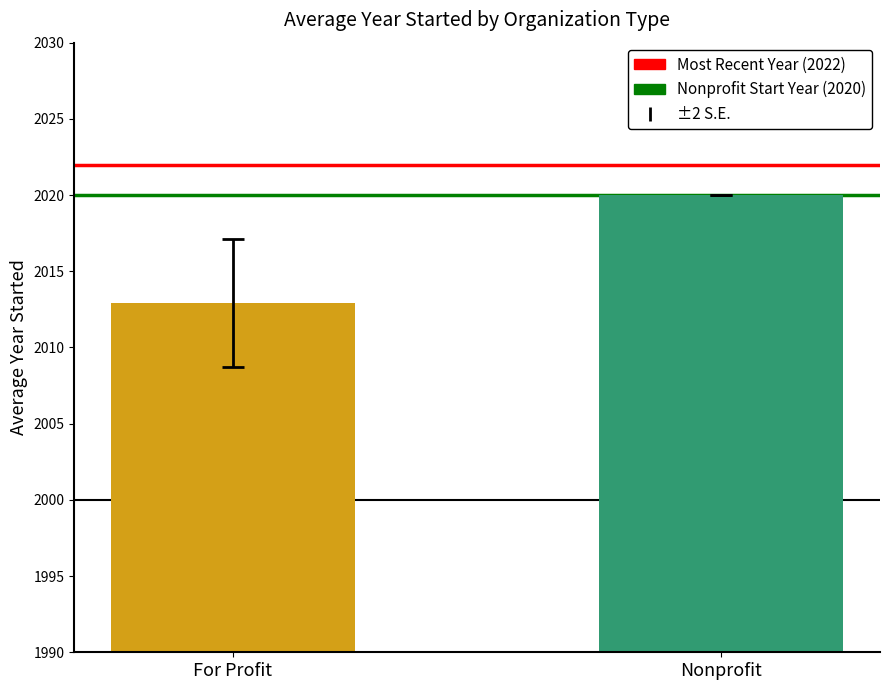

How many distinct data groups are displayed?

2